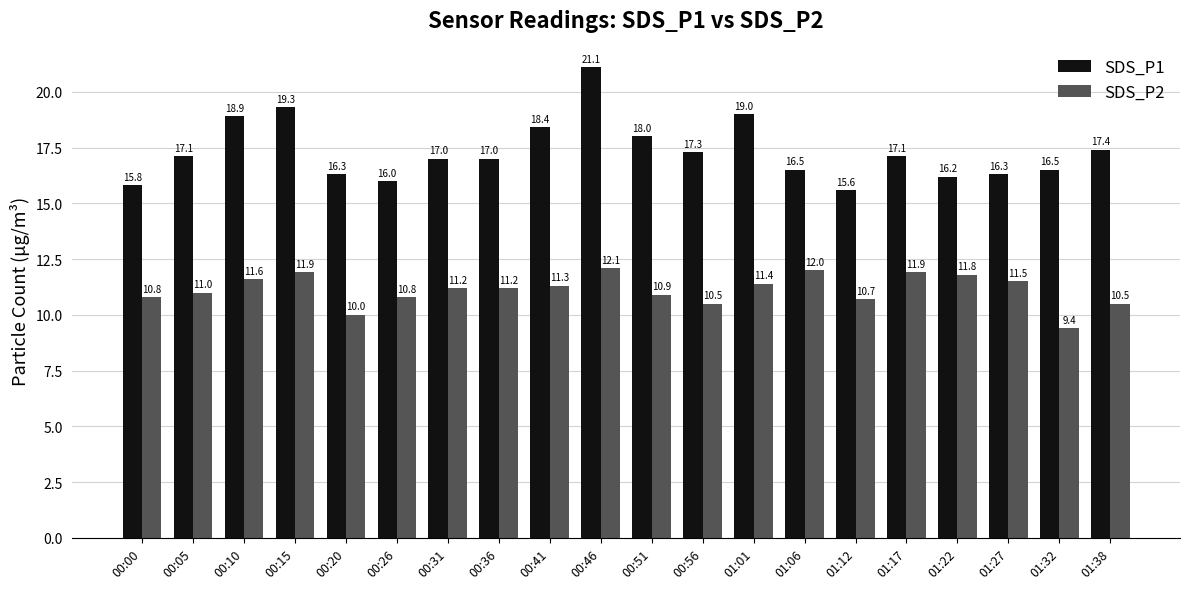

Rank the series by their maximum value, from highest to lowest.

SDS_P1, SDS_P2